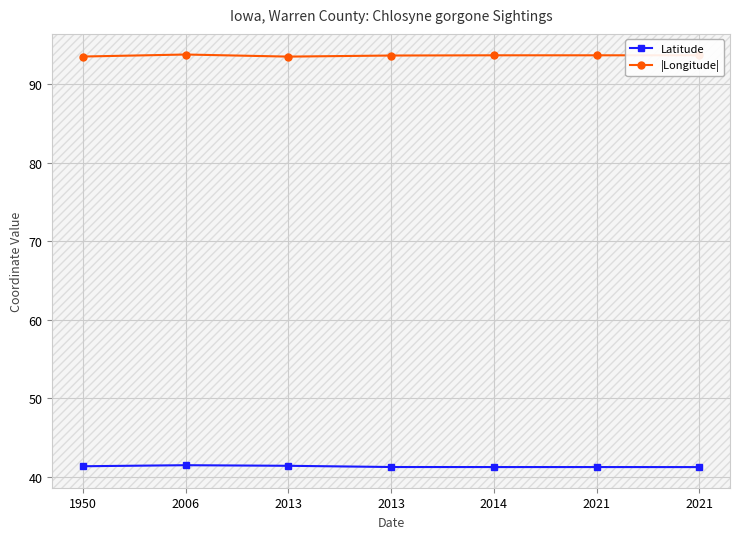

How many categories are shown in the chart?

7